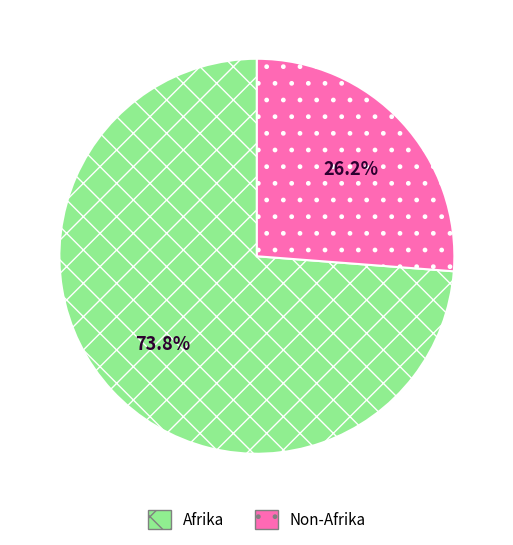

Between Non-Afrika and Afrika, which is larger?

Afrika